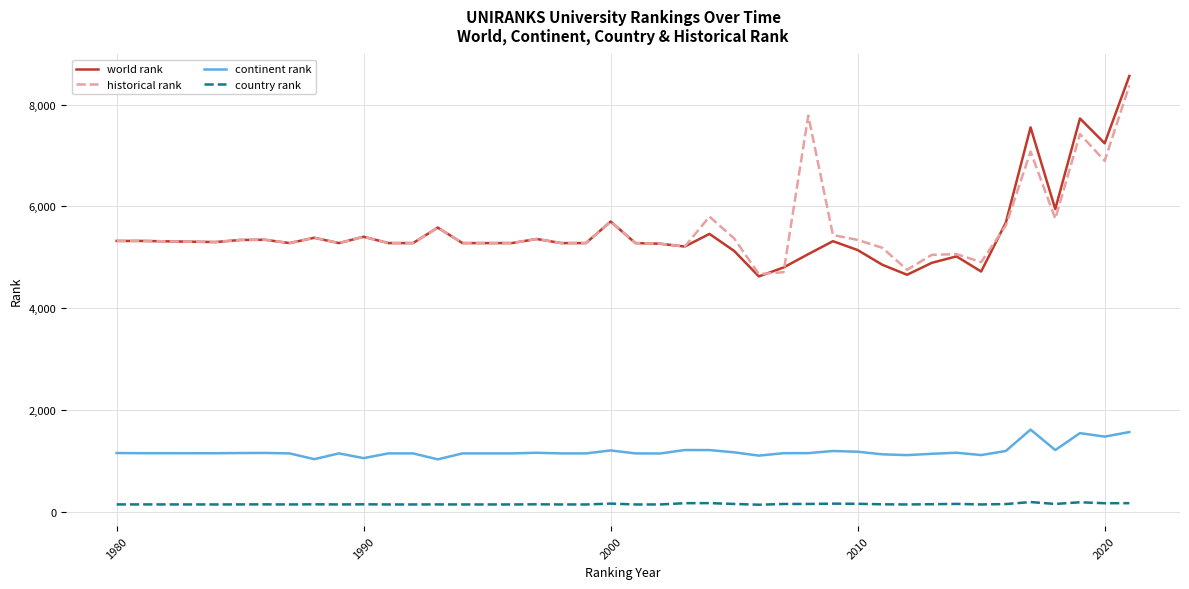

What is the maximum value shown in the chart?

8561.0